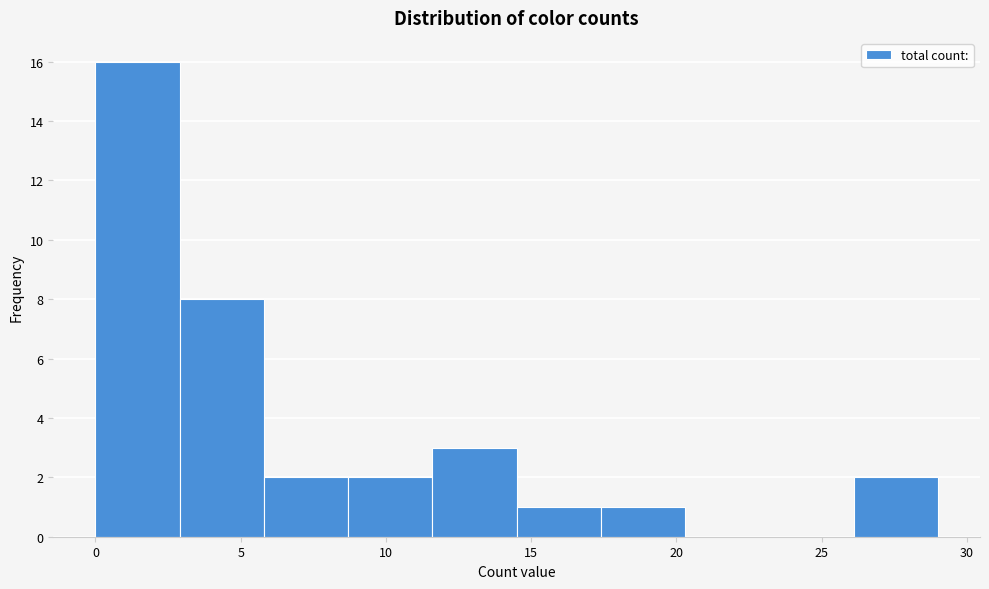

Over which range of the x-axis is the bar tallest?

0.0 to 2.9